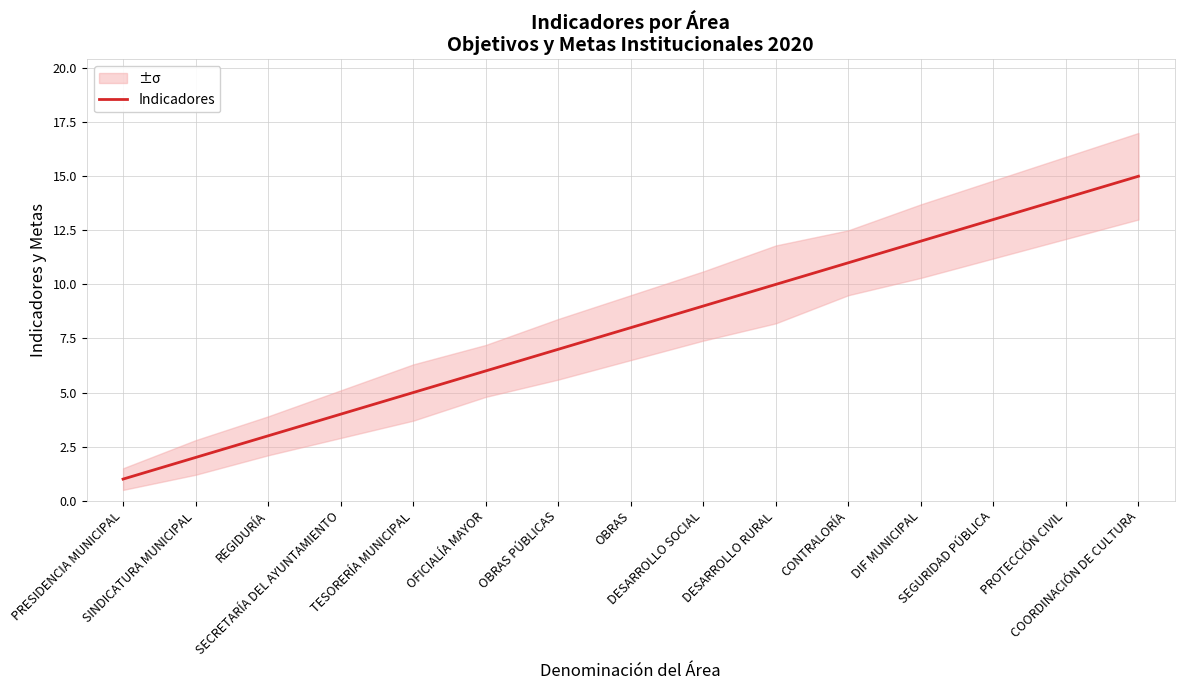

Which has a higher value, CONTRALORÍA or SECRETARÍA DEL AYUNTAMIENTO?

CONTRALORÍA